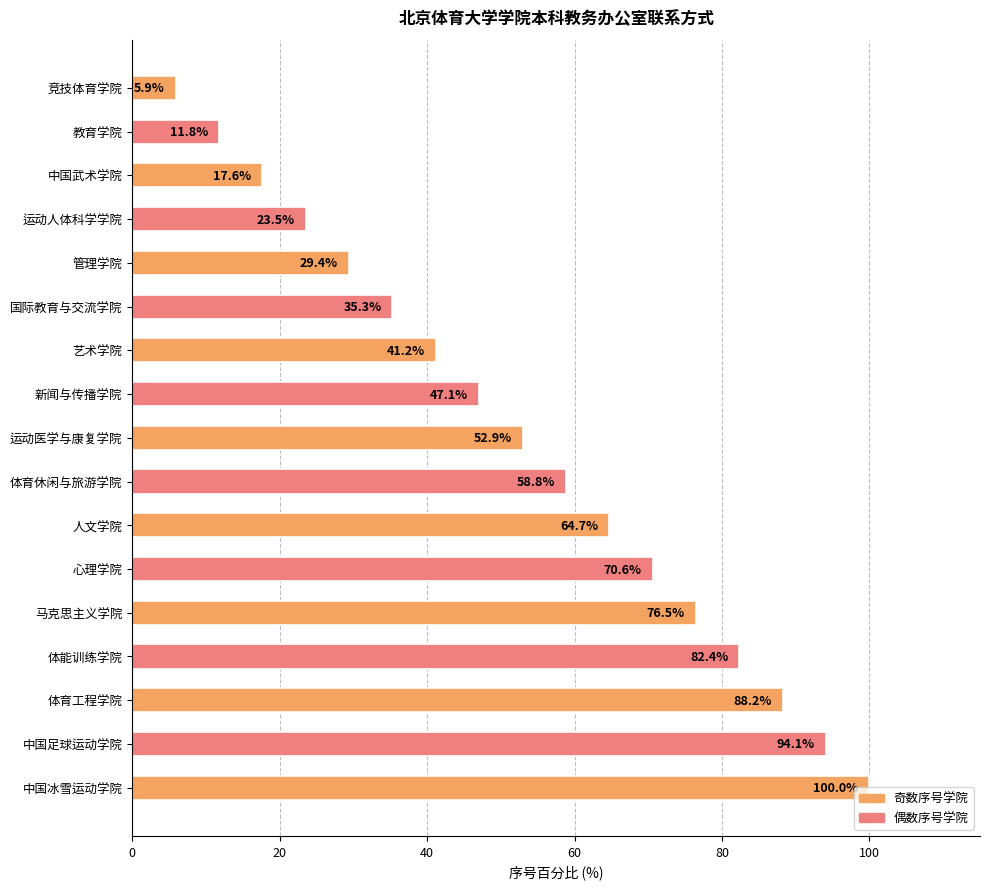

What is the minimum value shown in the chart?

5.9